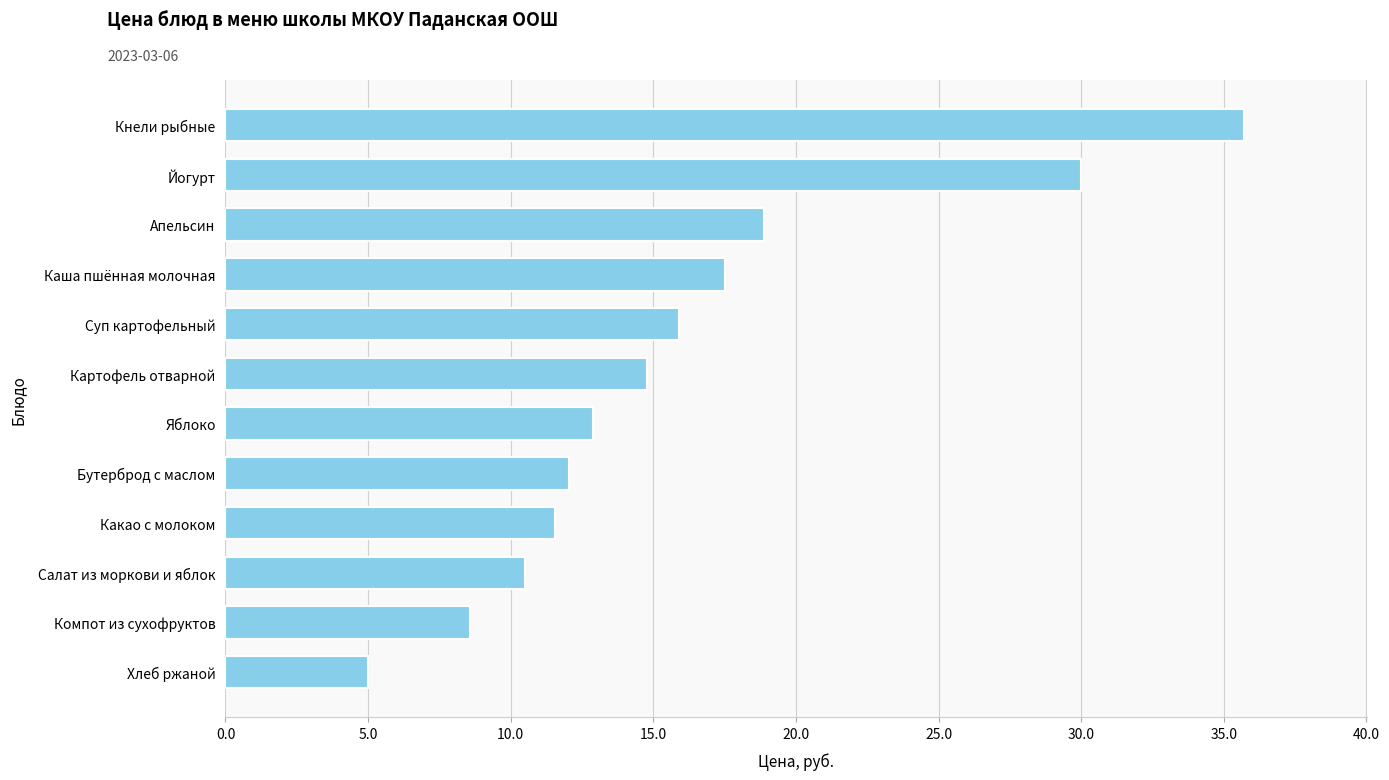

Is it true that the value at Йогурт is 45.3?

False